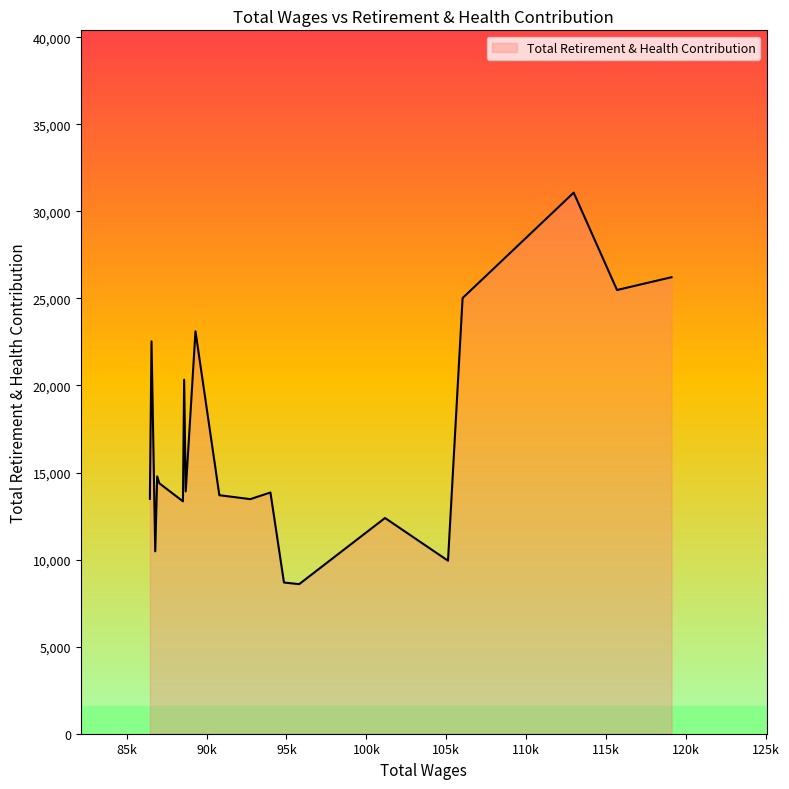

What is the greatest value displayed?

31074